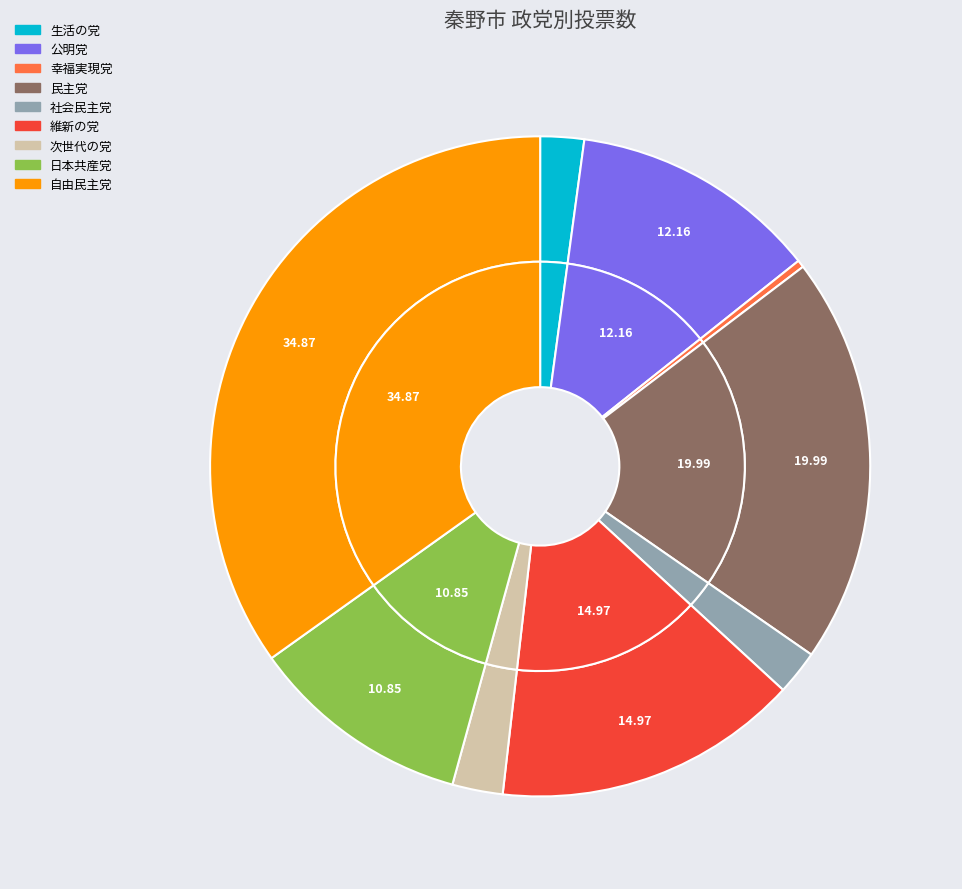

To the nearest percent, what is the difference between the largest and smallest slice percentages?

35%